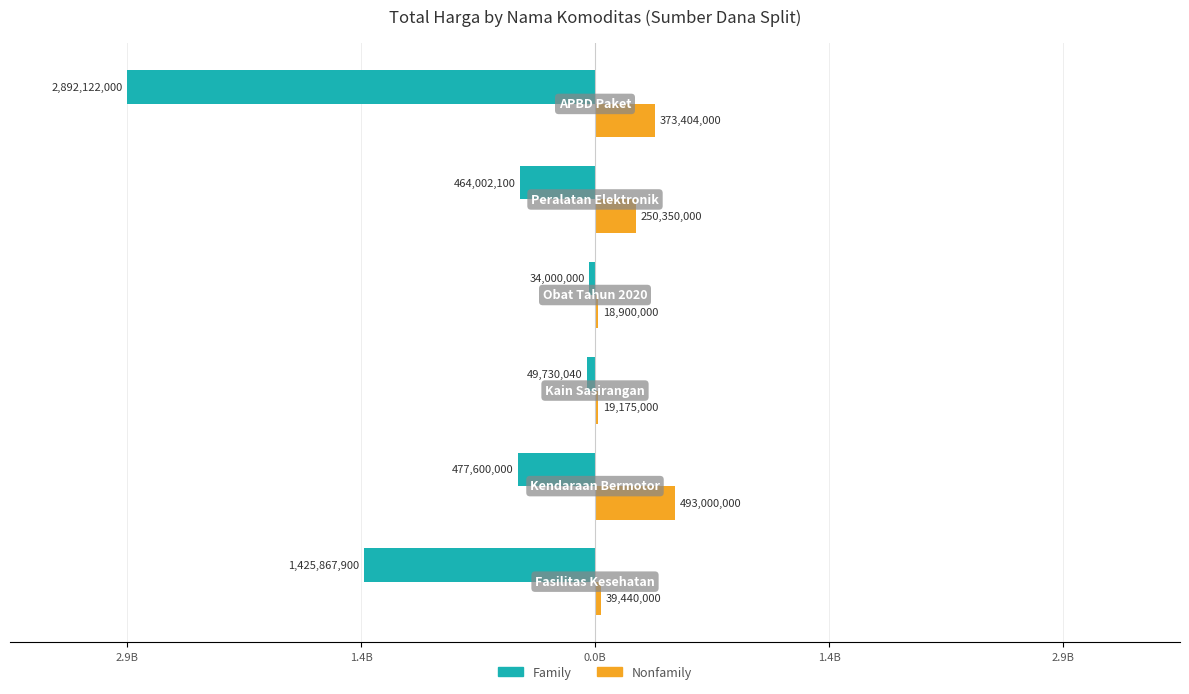

What are all the series names shown in the legend?

Family, Nonfamily